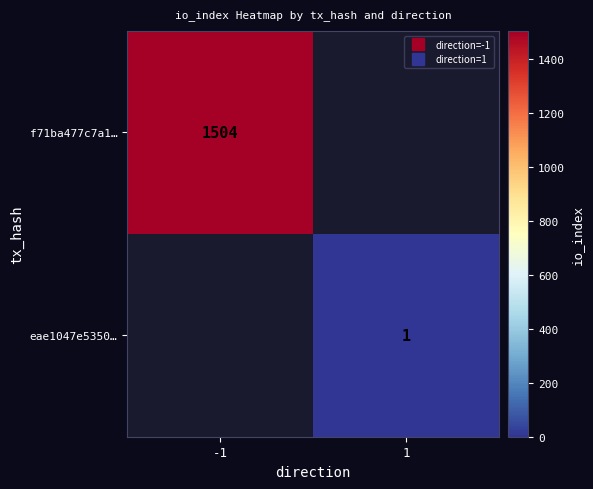

What is the sum of the f71ba477c7a1… values at 1 and -1?

1504